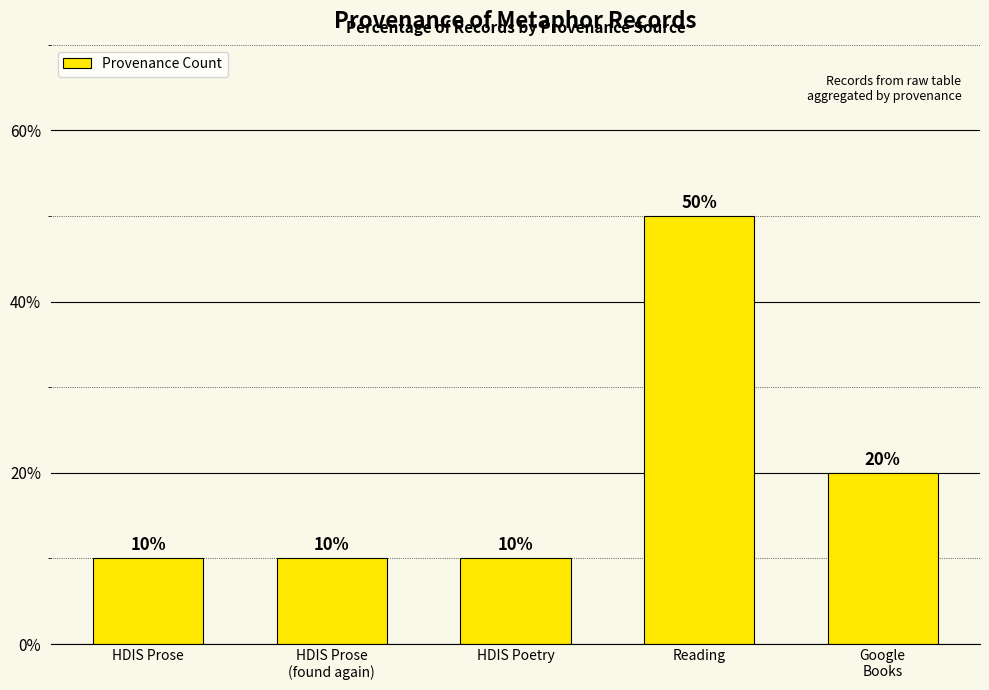

Between HDIS Prose
(found again) and Reading, which is larger?

Reading